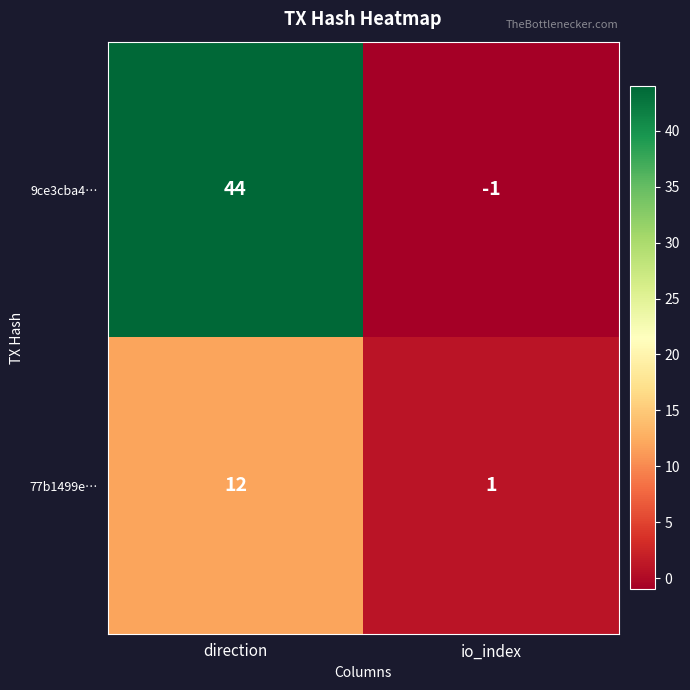

What is the maximum value for 77b1499e…?

12